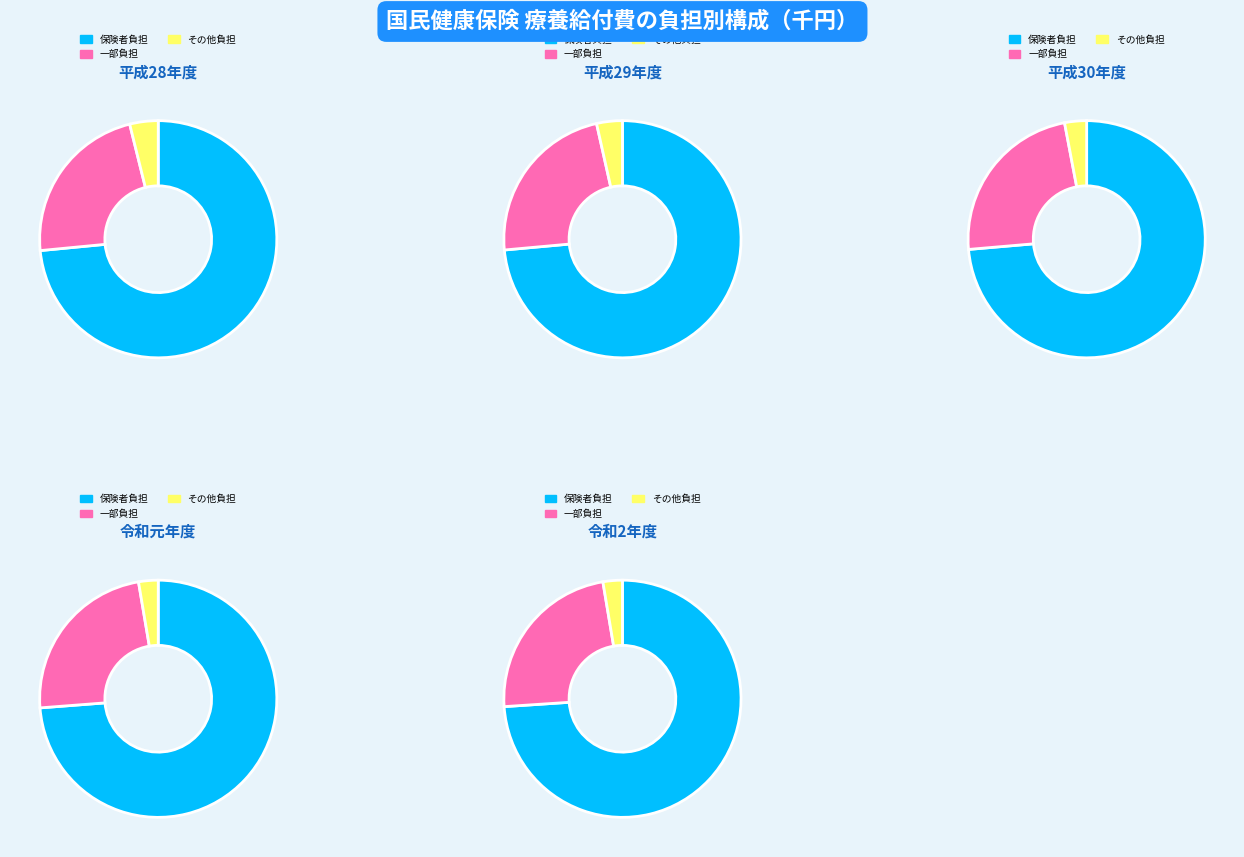

To the nearest percent, what is the difference between the 平成29年度 and 平成30年度 slice percentages?

1%